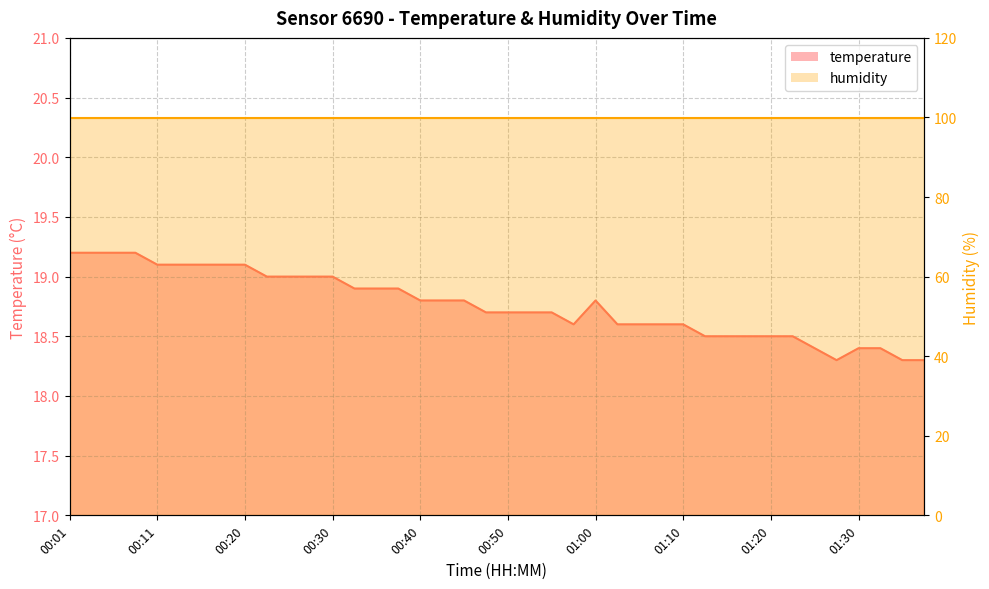

List the labels in order of value, smallest first.

01:27, 01:35, 01:37, 01:24, 01:30, 01:32, 01:12, 01:15, 01:17, 01:20, 01:22, 00:57, 01:02, 01:05, 01:07, 01:10, 00:48, 00:50, 00:52, 00:55, 00:40, 00:43, 00:45, 01:00, 00:33, 00:35, 00:37, 00:23, 00:25, 00:28, 00:30, 00:11, 00:13, 00:15, 00:18, 00:20, 00:01, 00:03, 00:06, 00:08